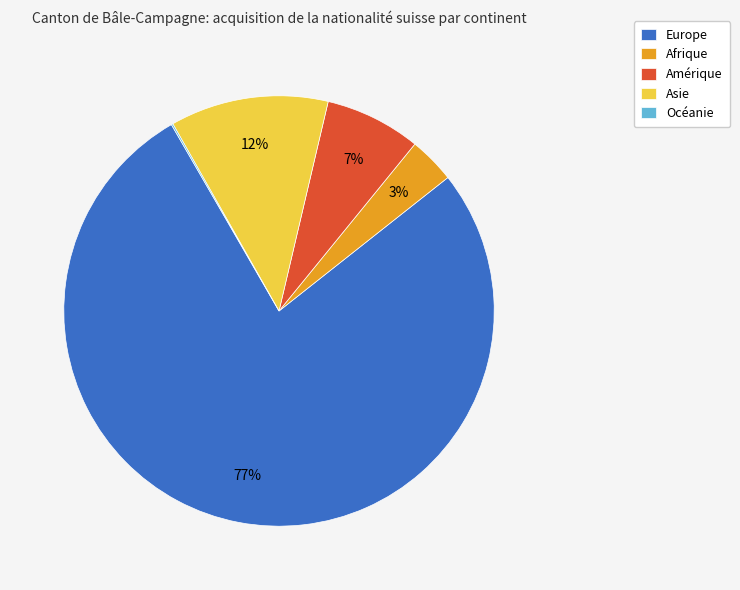

Between Europe and Asie, which is larger?

Europe